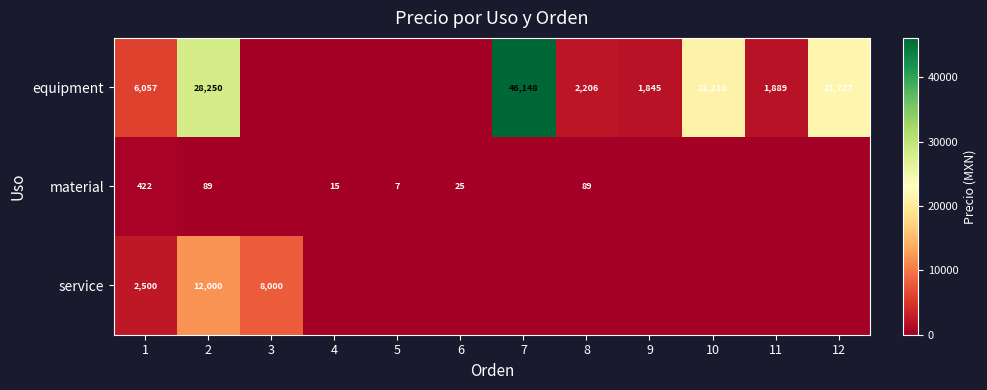

True or false: material has a value of 15 at 6.

False